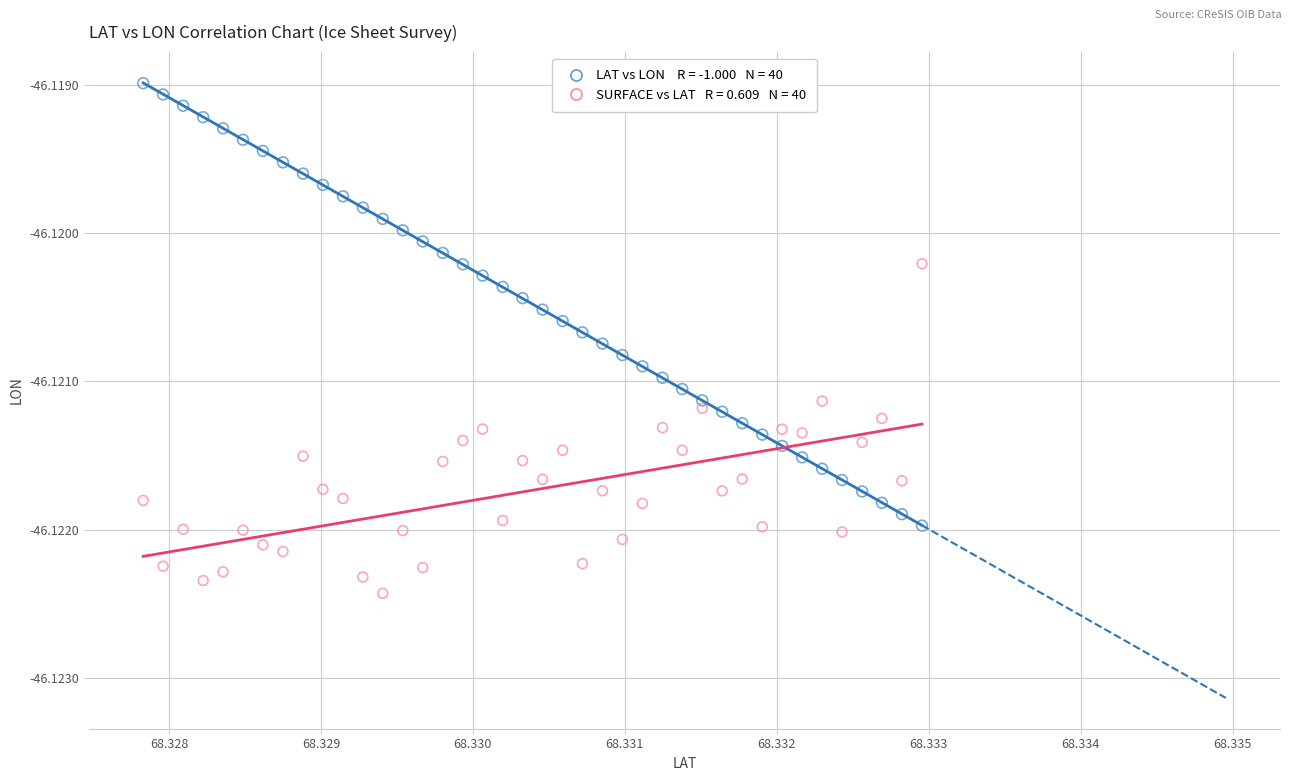

How many data points are displayed?

80